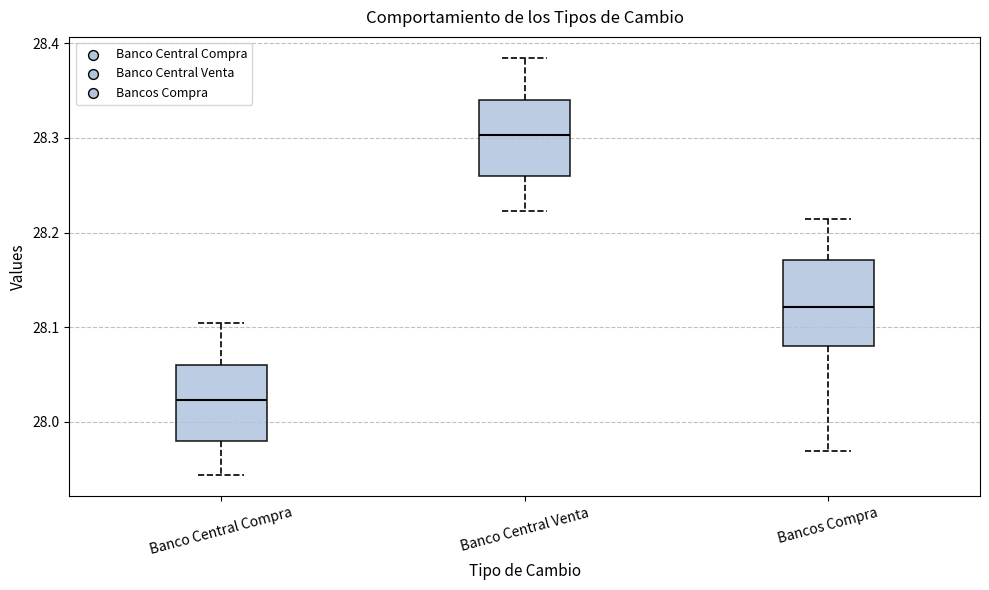

Which box has the highest median line?

Banco Central Venta